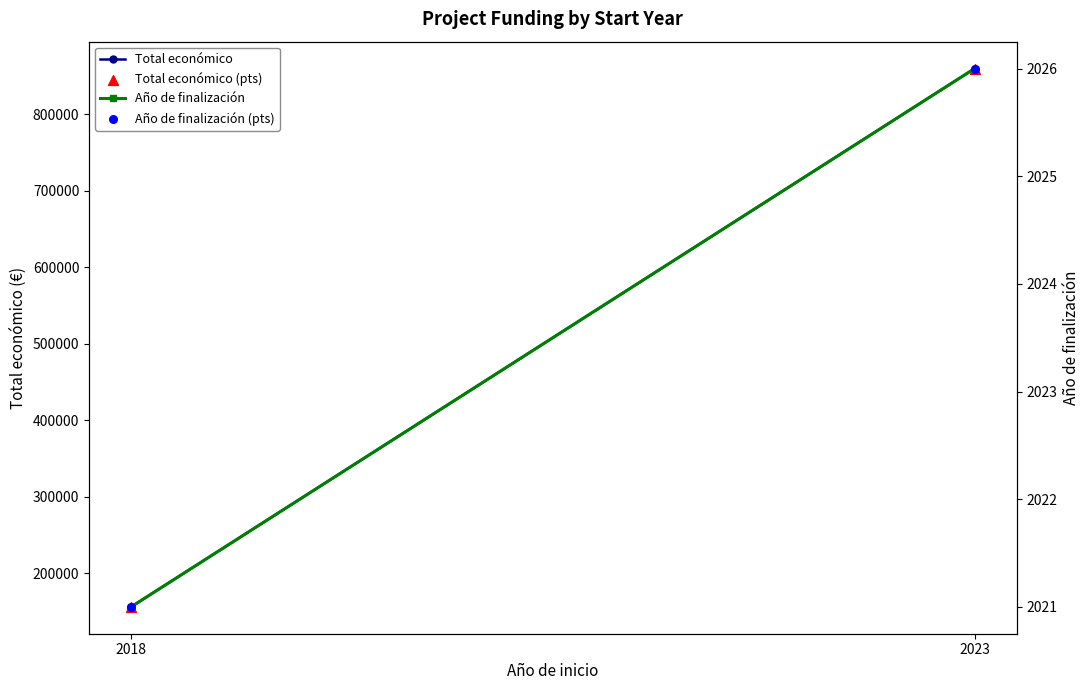

Which series contains the highest Y value?

Total económico